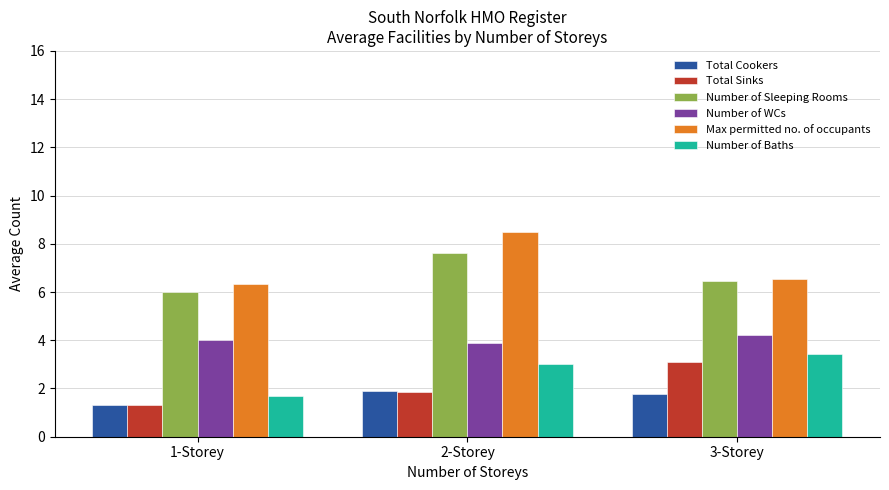

Are the bars horizontal?

No